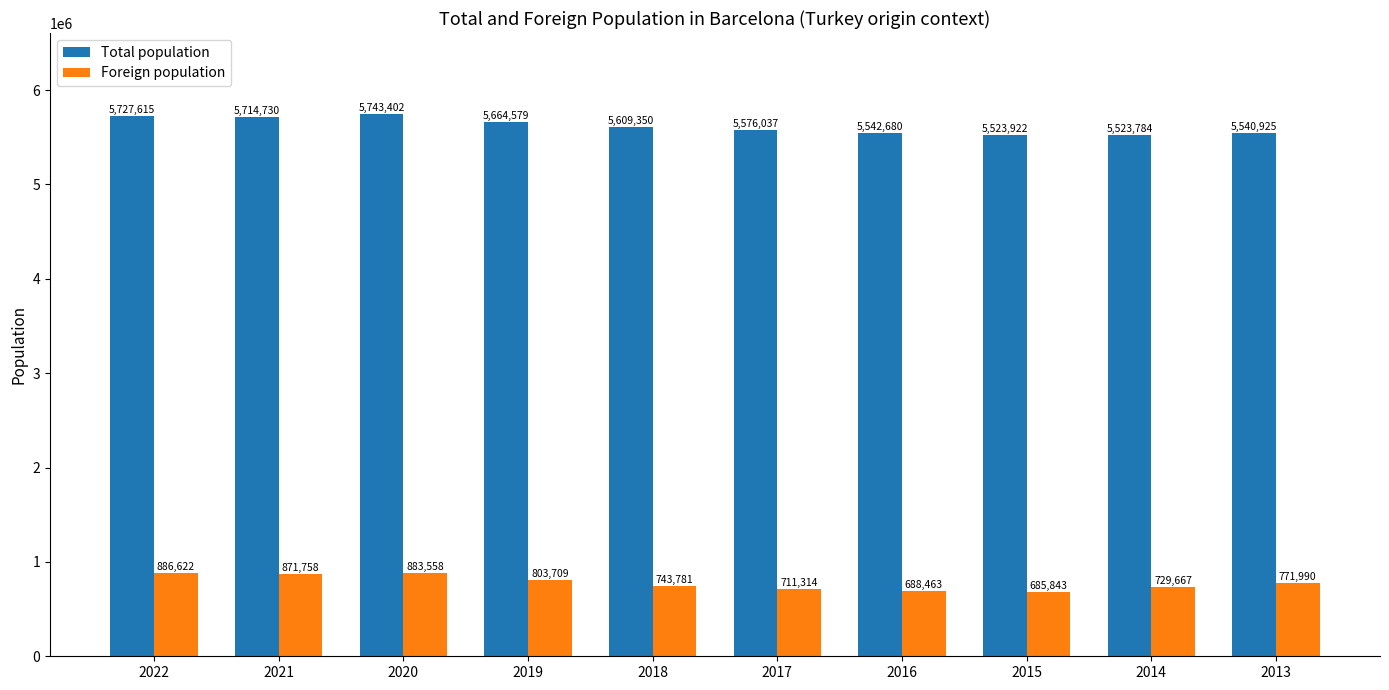

What is the value of the Total population bar at the 6th from the left?

5576037